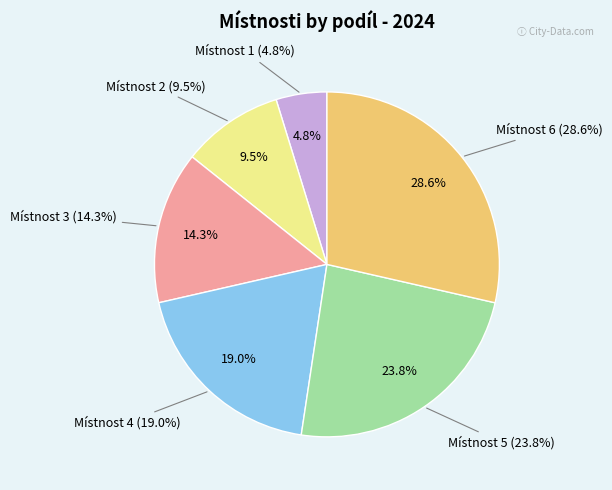

How many segments does this pie chart have?

6